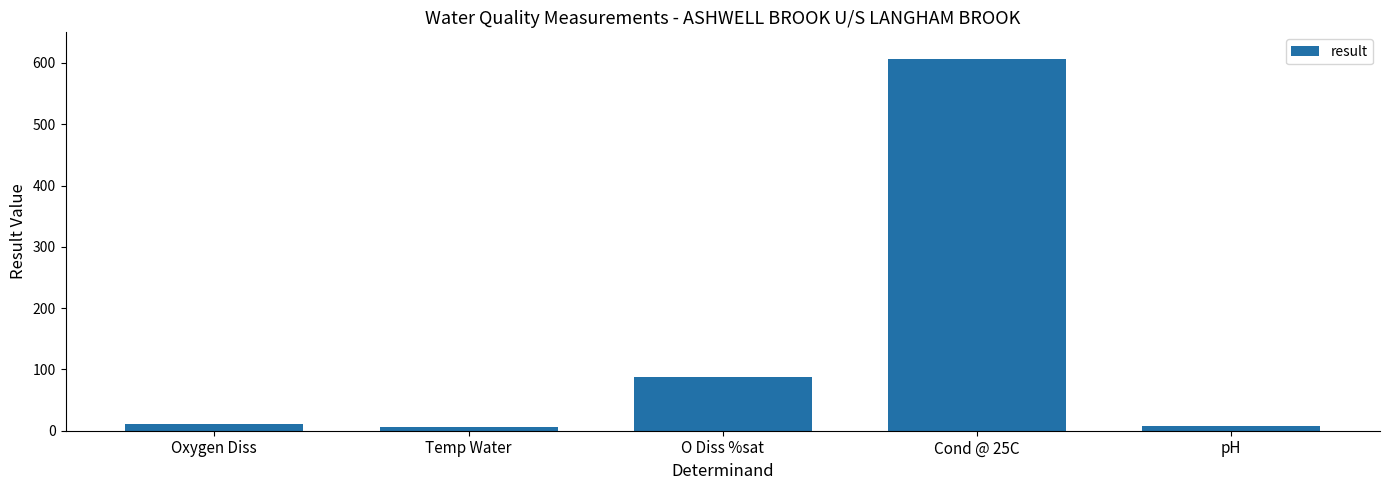

The value at Cond @ 25C is 607.0. True or false?

True